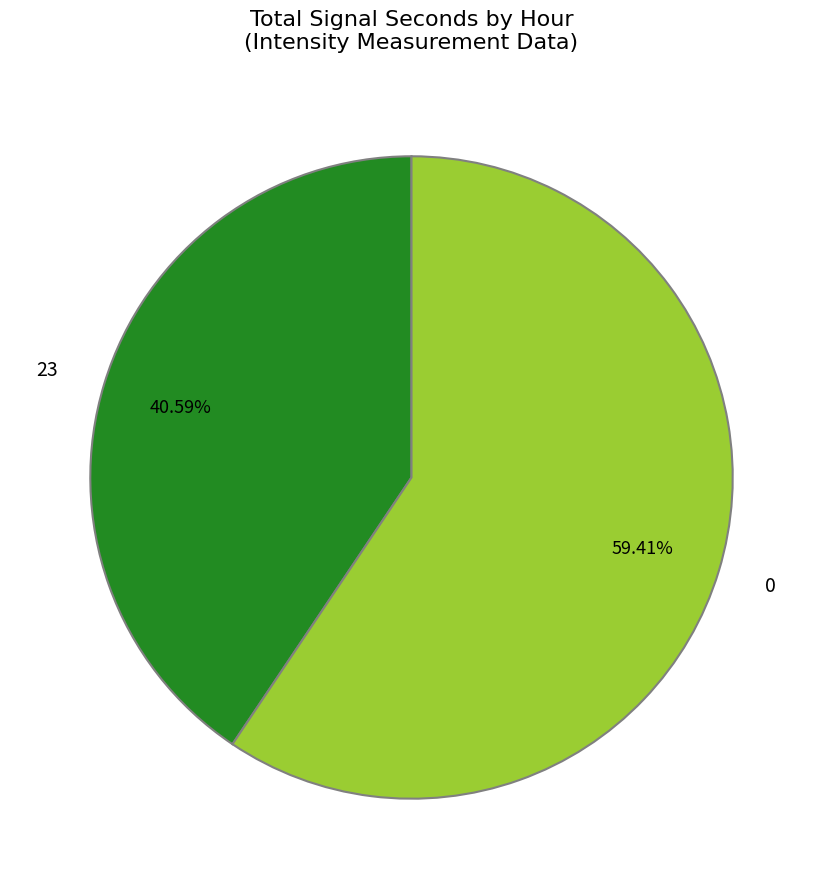

Rank the categories by value from highest to lowest.

0, 23